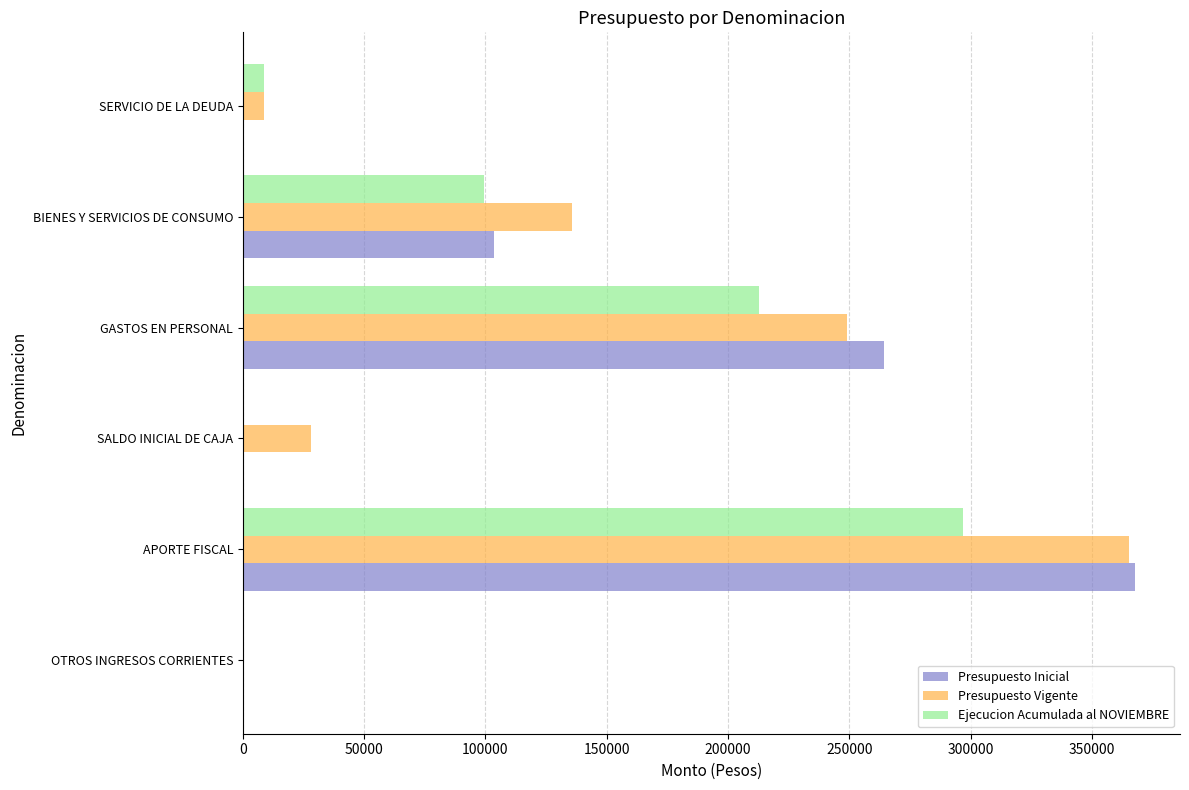

The value of Presupuesto Vigente at APORTE FISCAL is 365227. True or false?

True